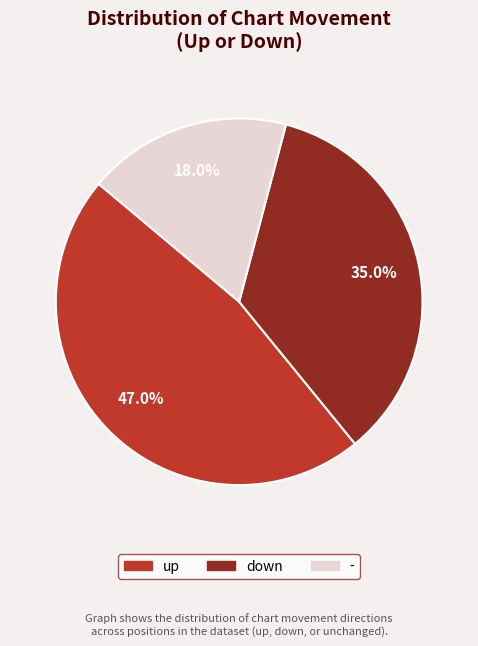

The - slice represents 18% of the pie. True or false?

True